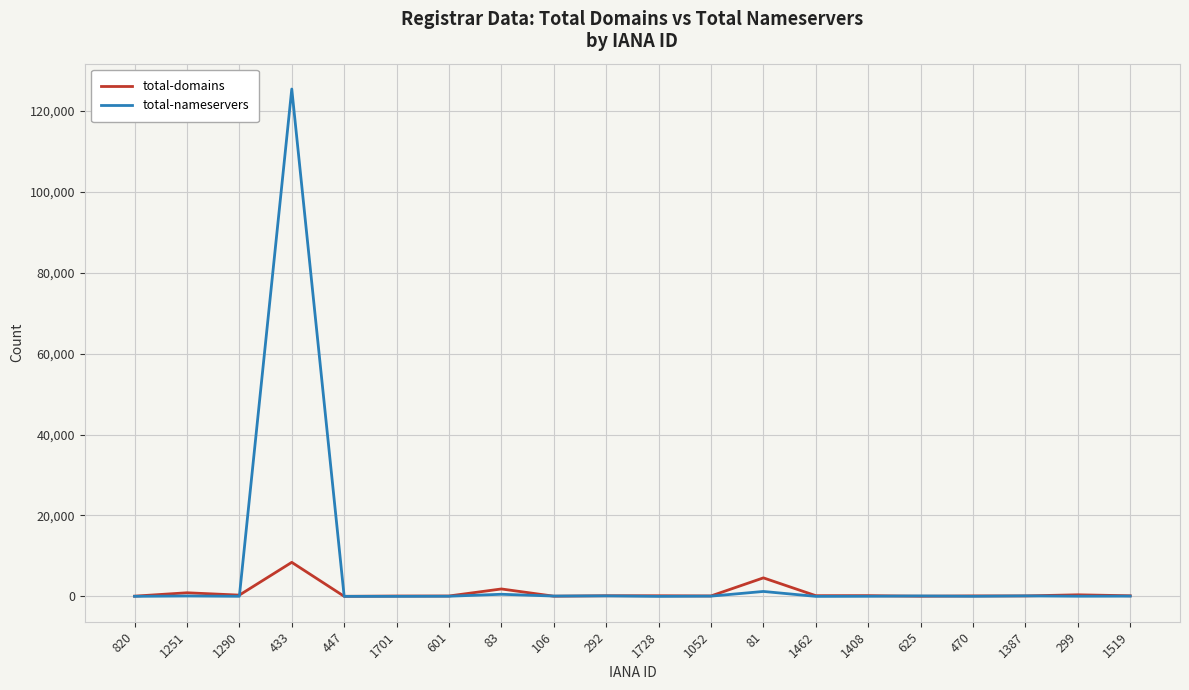

Which series has the widest spread of values?

total-nameservers